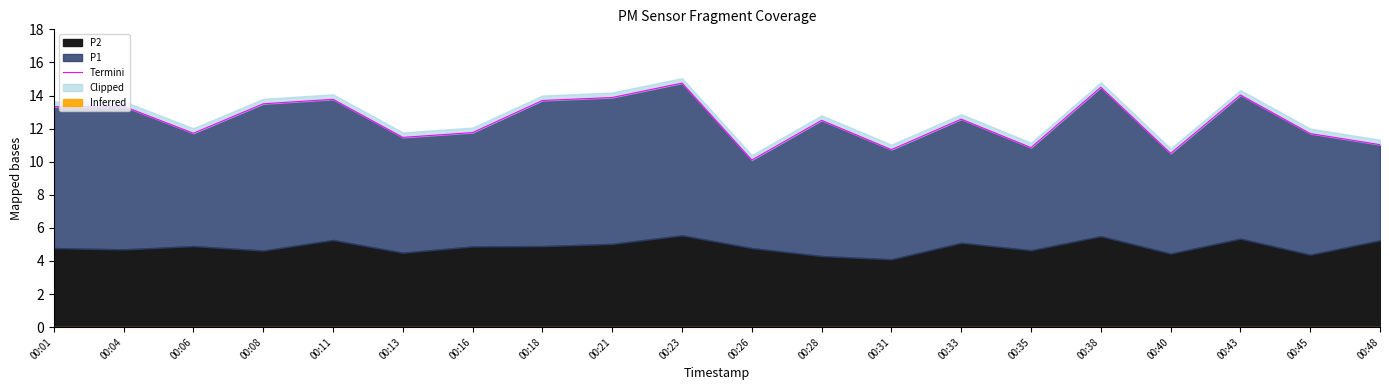

What is the sum of all values?

249.7